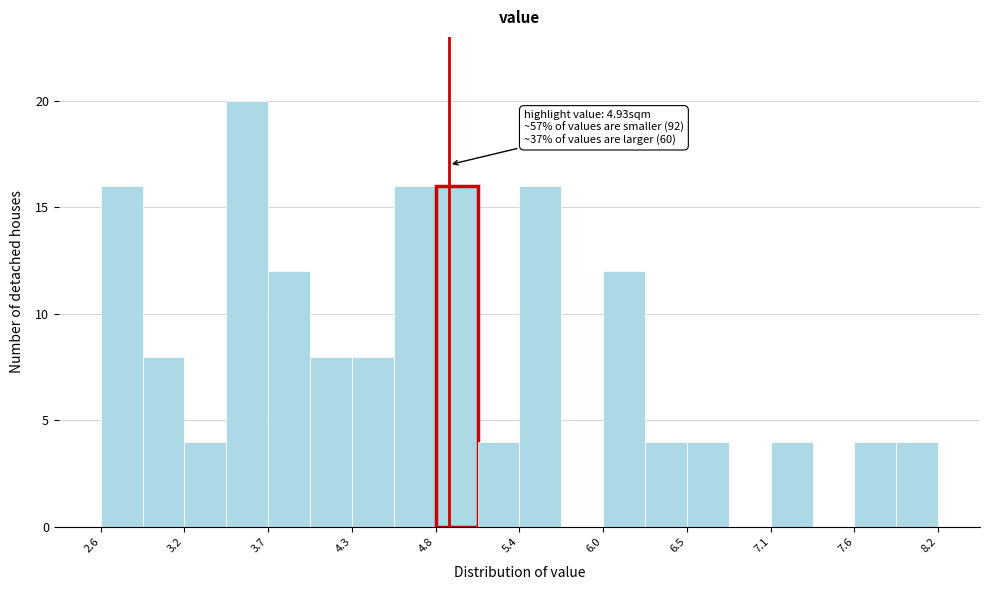

Read against the x-axis, roughly where is the centre of the tallest bar?

3.6